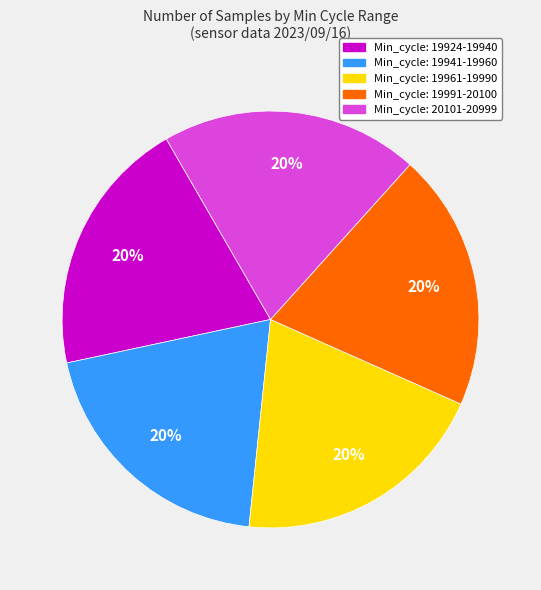

How many slices are in this pie chart?

5